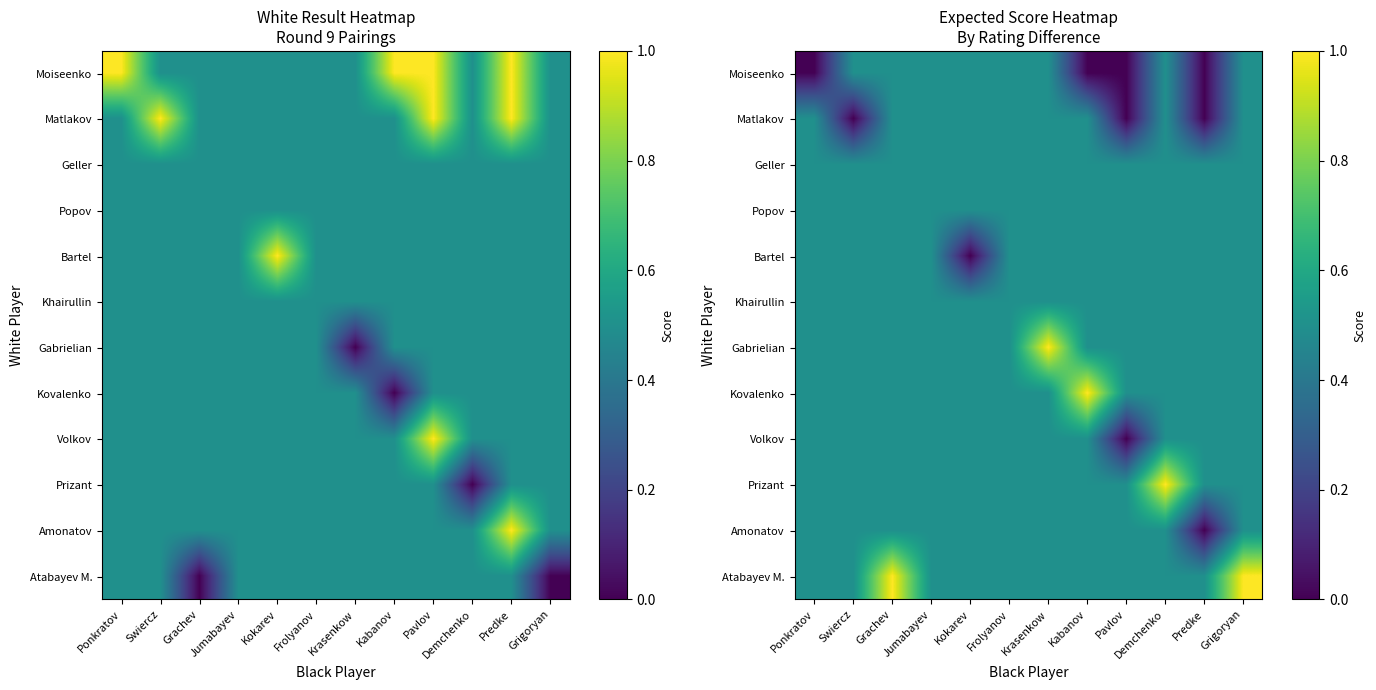

At which category is the sum across all series the highest?

Grachev